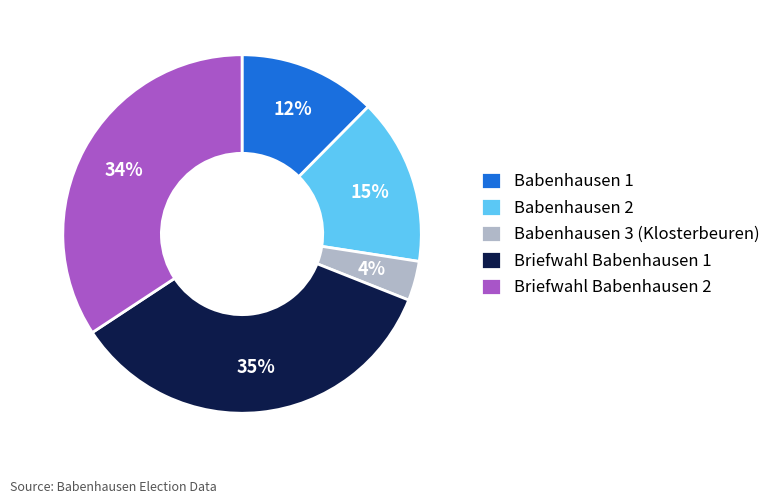

To the nearest percent, what portion does Babenhausen 2 represent?

15%